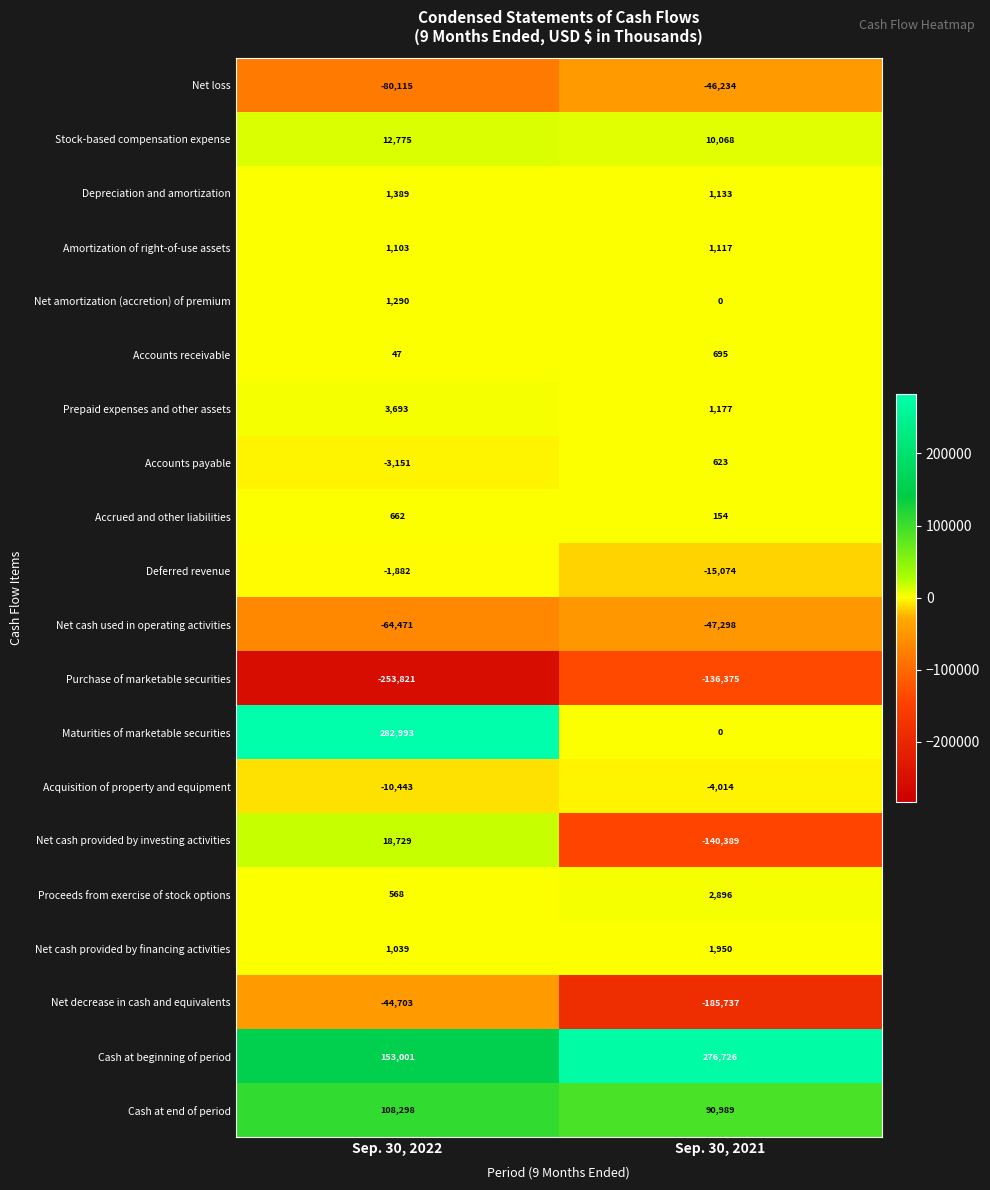

What is the approximate value of Accounts payable at Sep. 30, 2022, to the nearest 50?

-3150